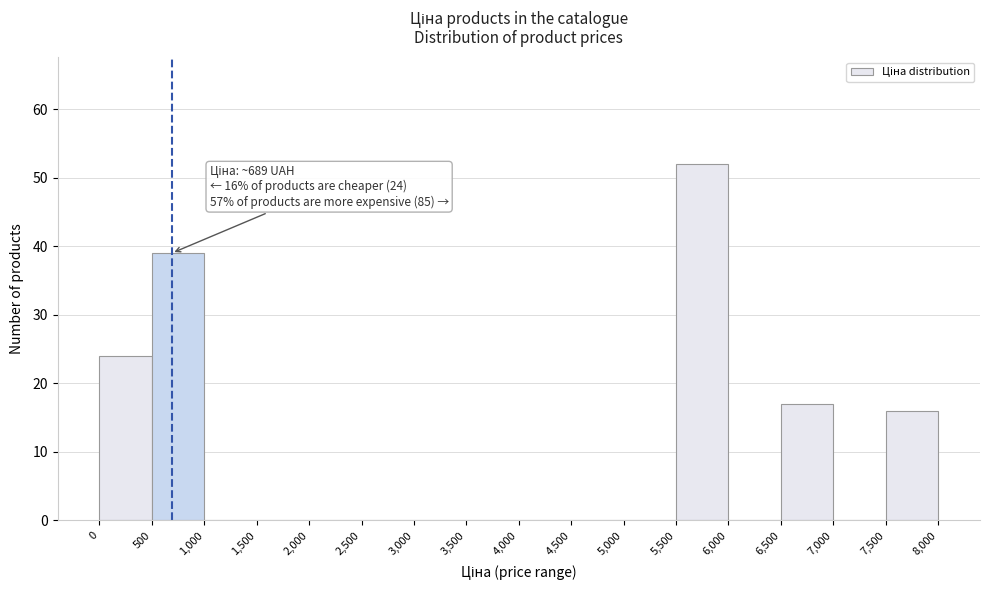

Over which range of the x-axis is the bar tallest?

5,500 to 6,000